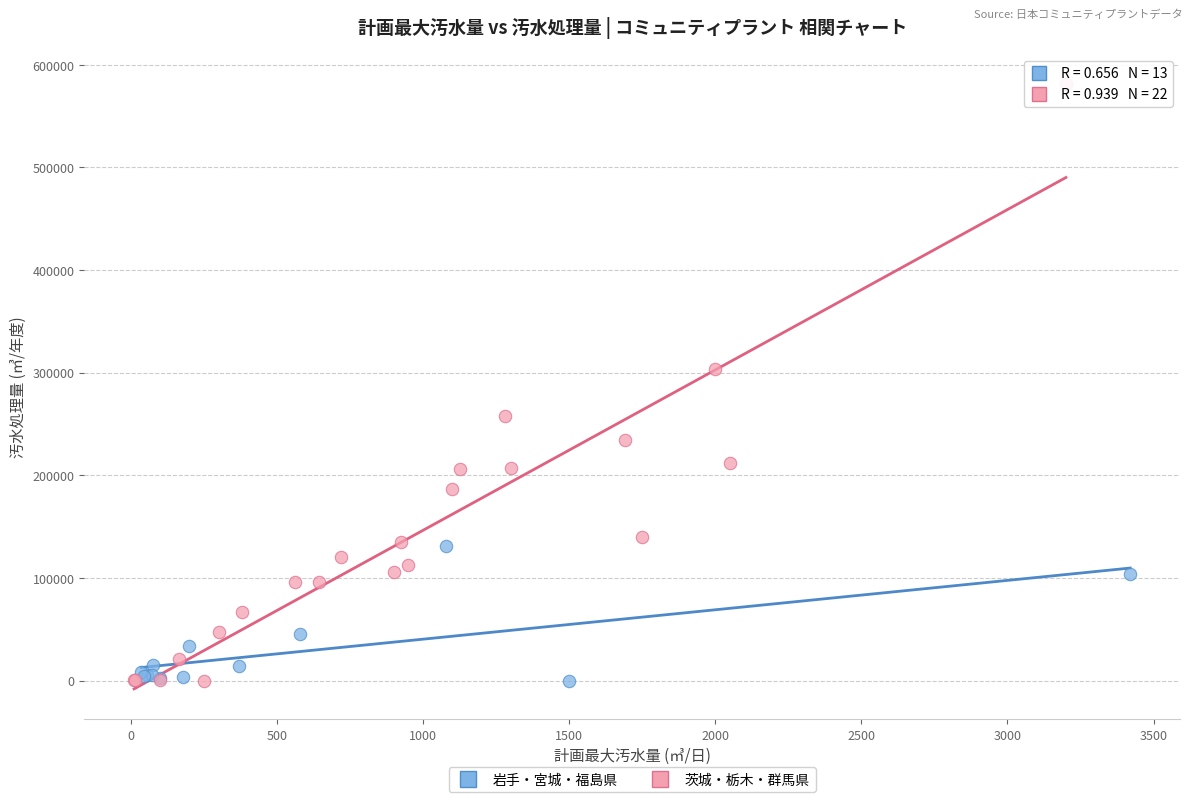

Which series reaches the maximum Y coordinate?

茨城・栃木・群馬県